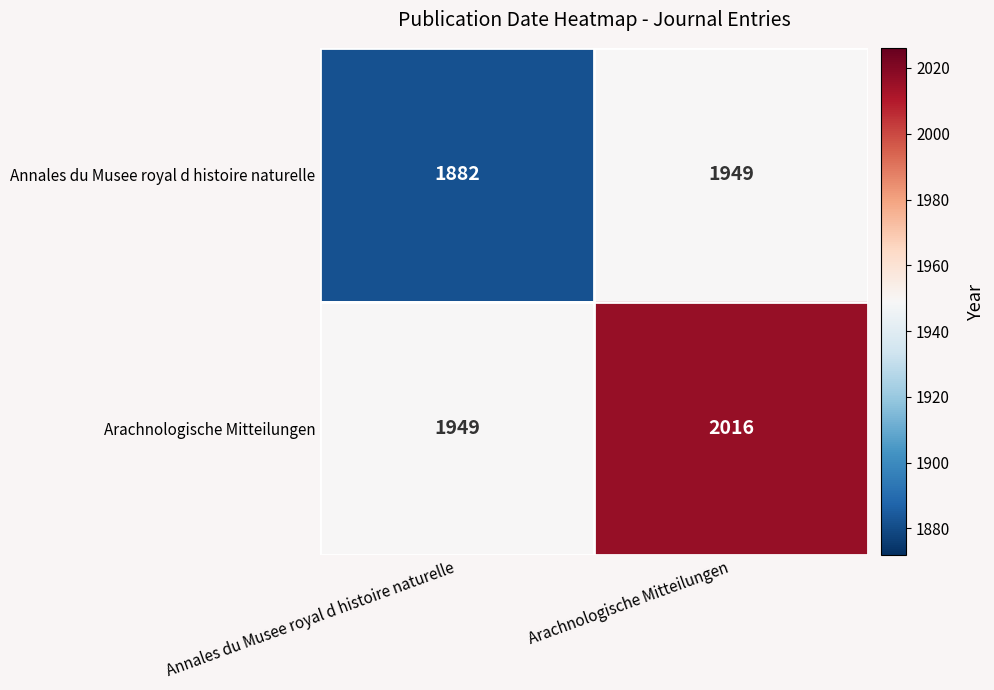

At how many categories does at least one series exceed 1975?

1